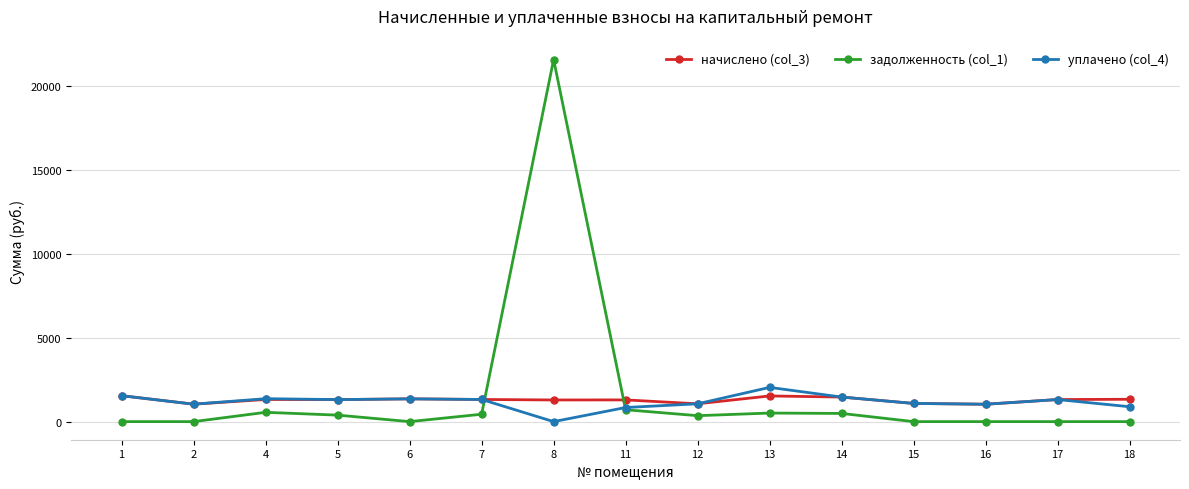

Where do начислено (col_3) and задолженность (col_1) first cross each other?

7 and 8